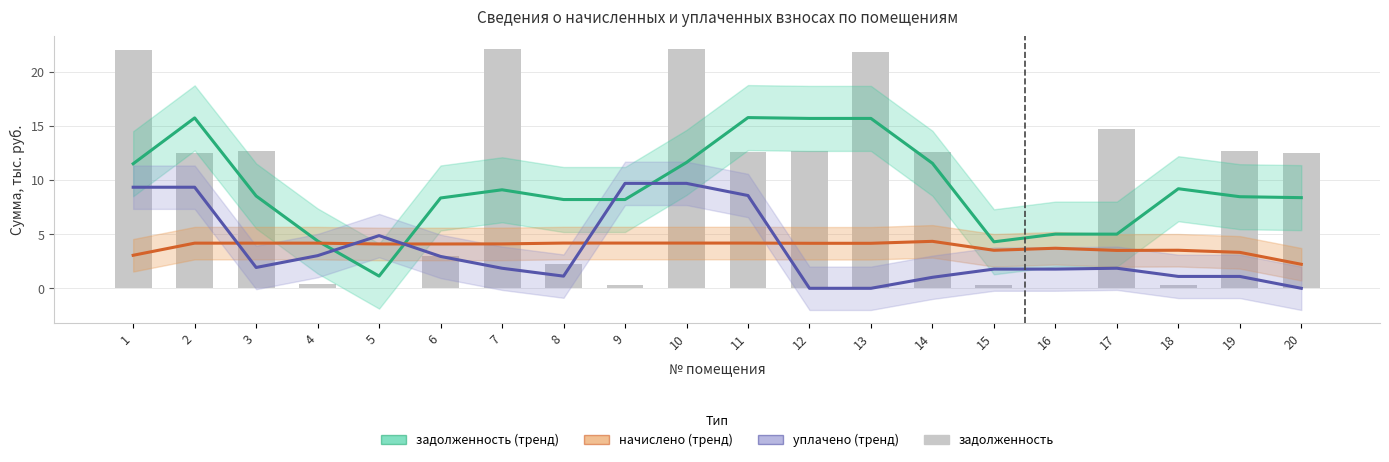

How many values in задолженность are above zero?

19